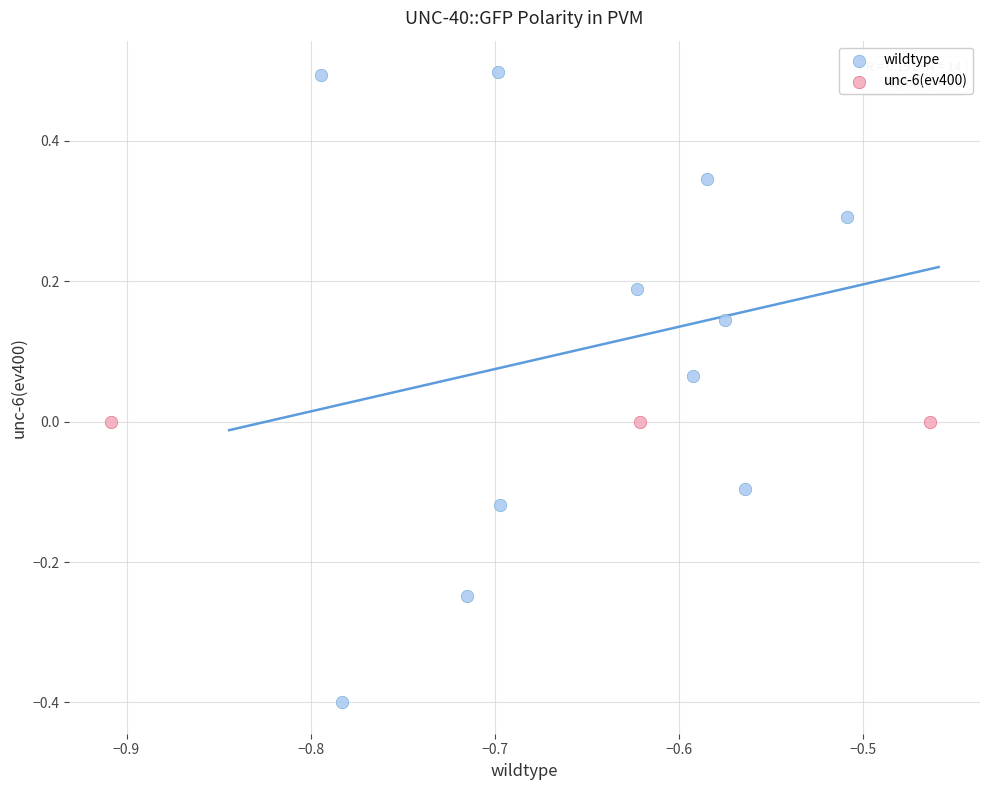

Which series reaches the minimum Y coordinate?

wildtype